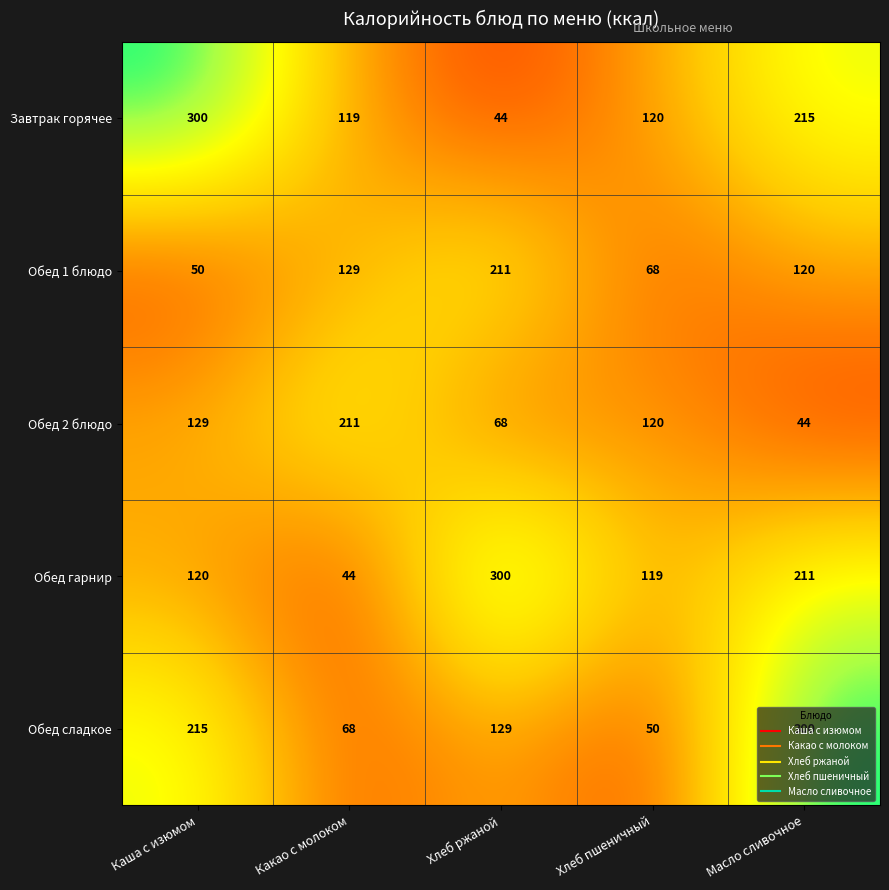

Where does the Обед 2 блюдо series first go above 120?

Каша с изюмом